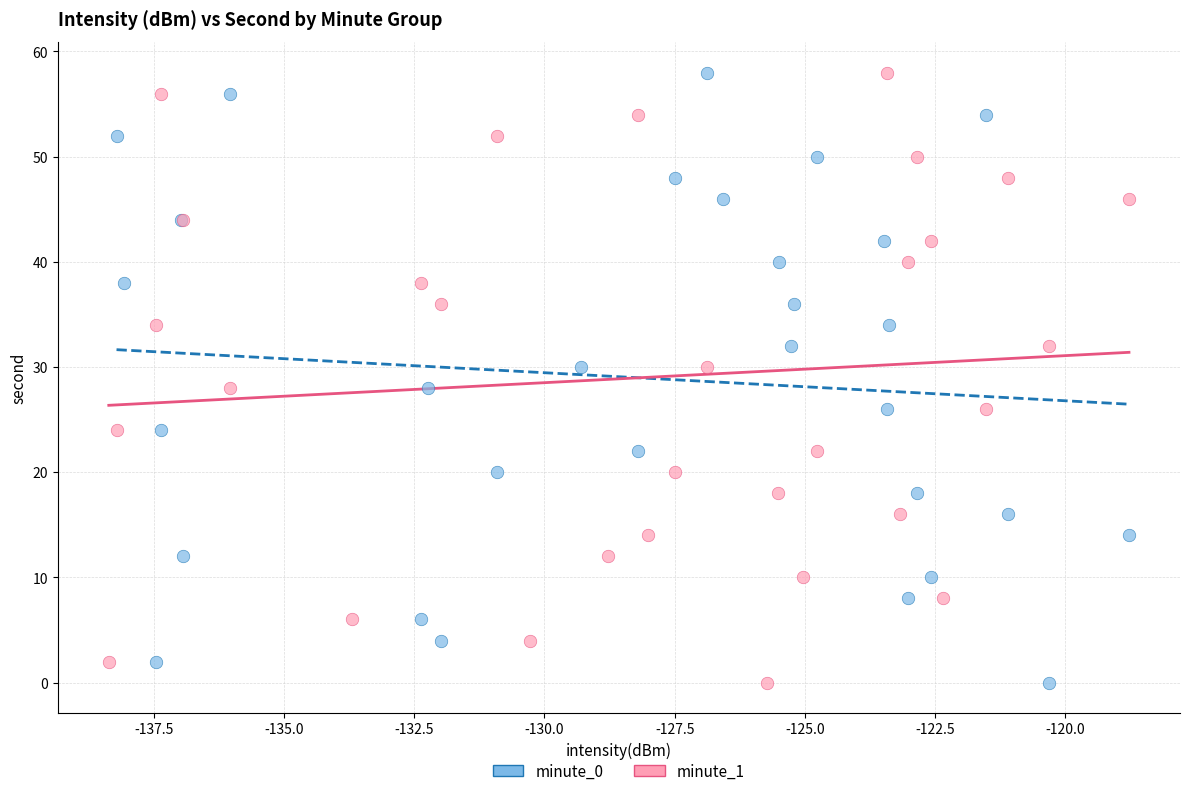

What are all the series names shown in the legend?

minute_0, minute_1